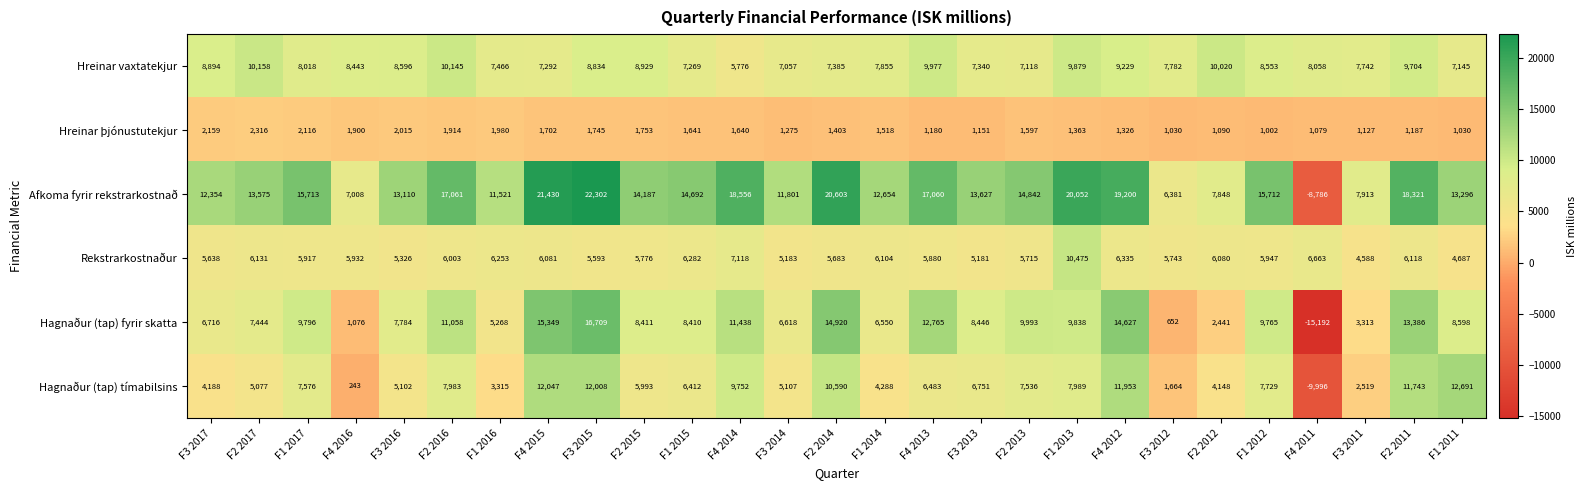

Is it true that Hreinar þjónustutekjur equals 913 at F4 2014?

False